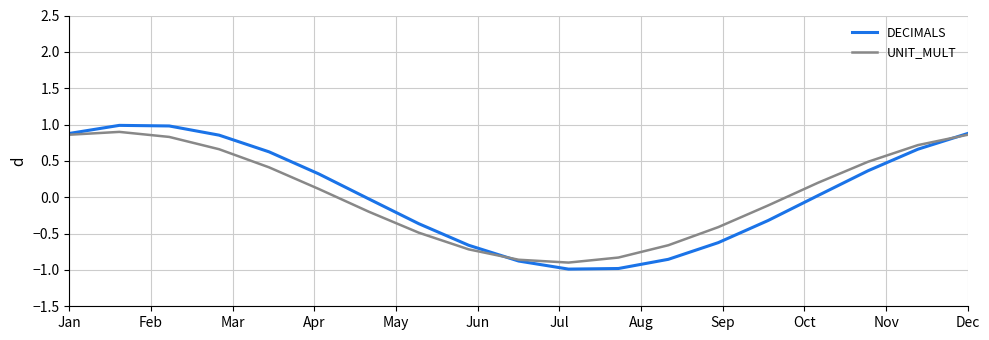

What is the greatest value displayed?

1.0